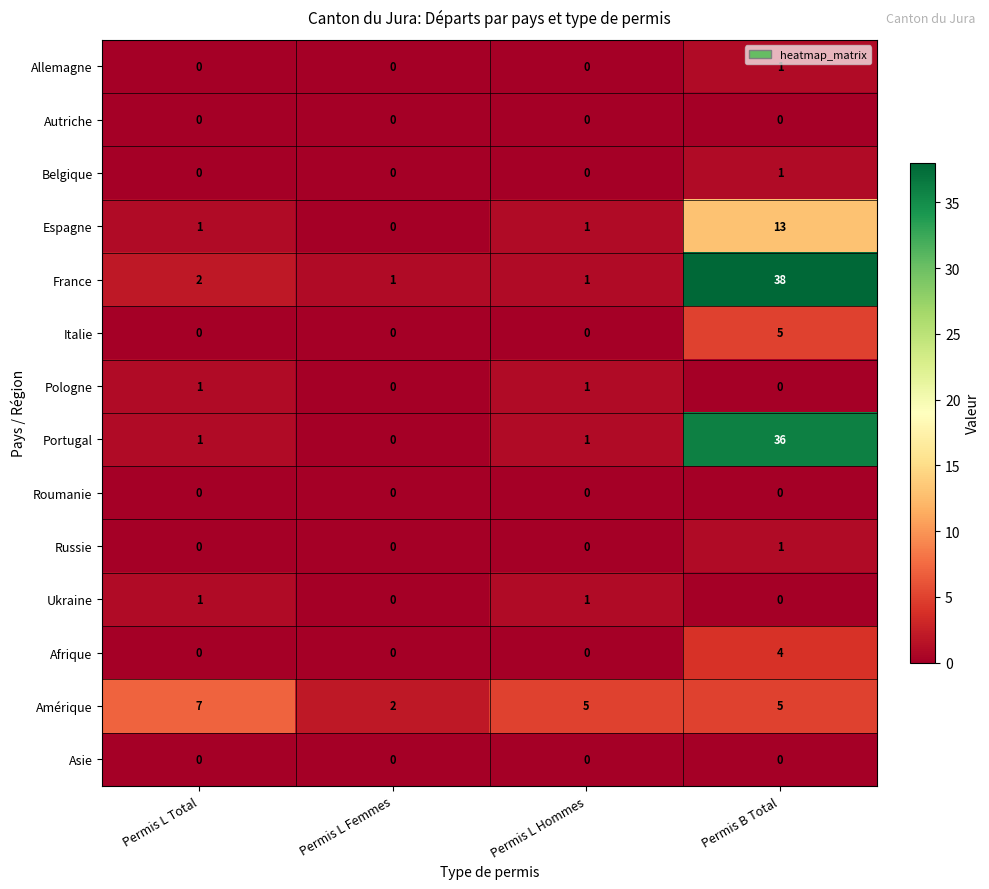

What is the difference between the highest and lowest values at Permis L Total?

7